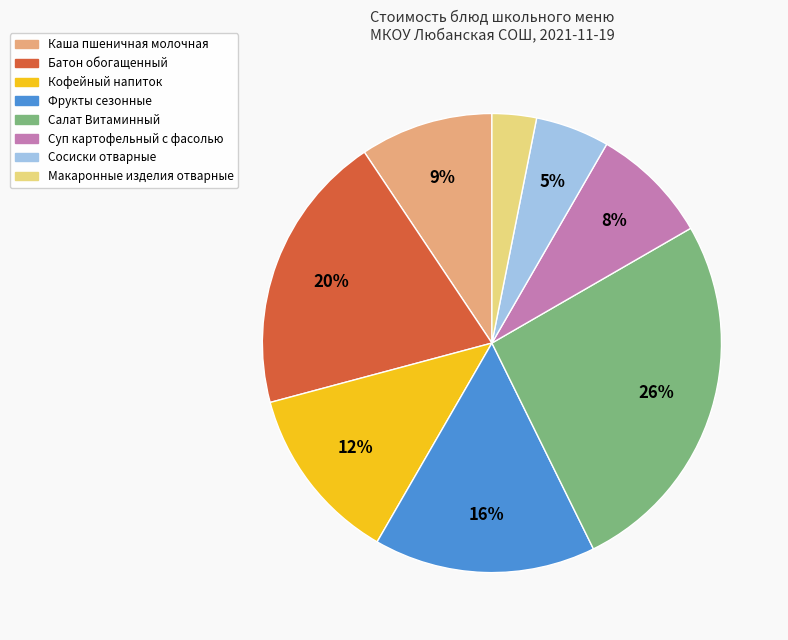

How many slices are in this pie chart?

8